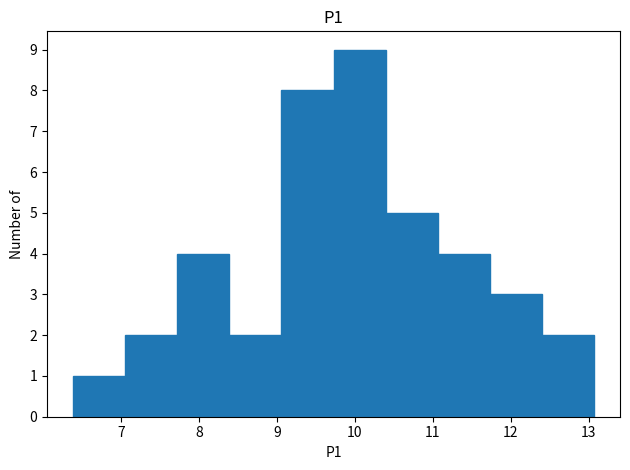

Reading left to right, transcribe this chart: for each bar, give the range it covers on the x-axis and its height. Neither the bar edges nor the heights are printed on the chart, so give them approximately, as read against the axes.

6.4 to 7.0: 1
7.0 to 7.7: 2
7.7 to 8.4: 4
8.4 to 9.1: 2
9.1 to 9.7: 8
9.7 to 10.4: 9
10.4 to 11.1: 5
11.1 to 11.7: 4
11.7 to 12.4: 3
12.4 to 13.1: 2